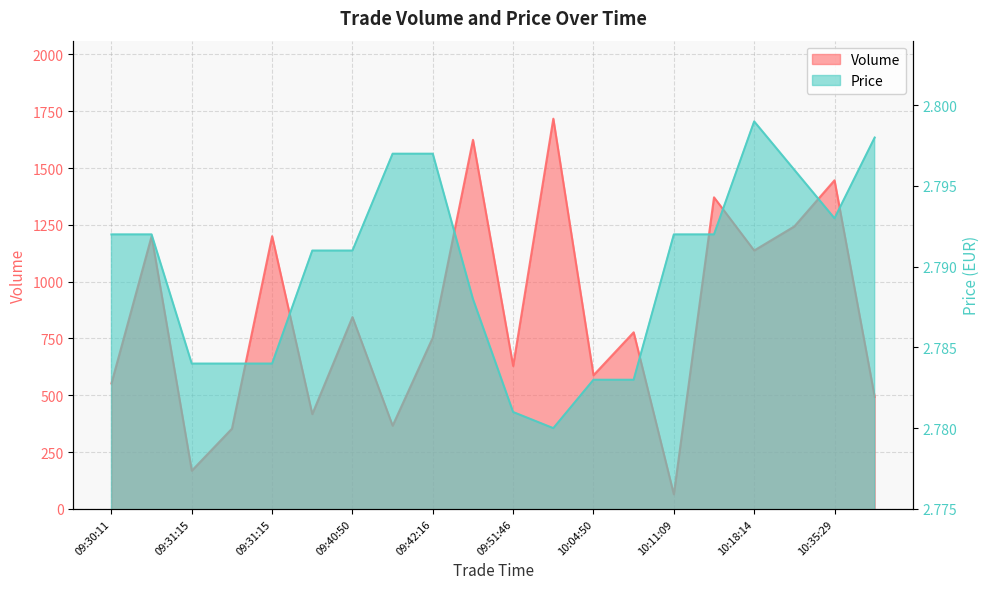

At which category is the sum across all series the highest?

09:56:48